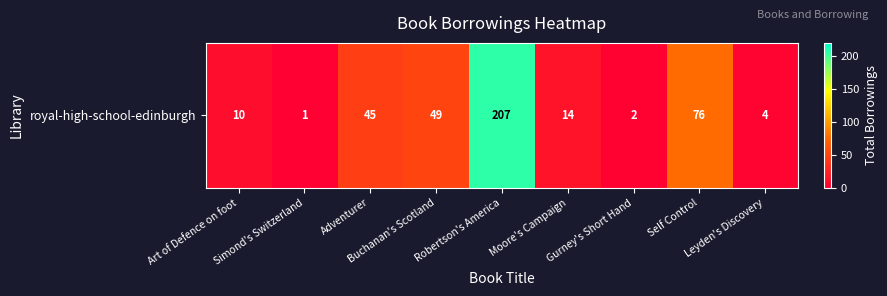

The value at Leyden's Discovery is 6. True or false?

False